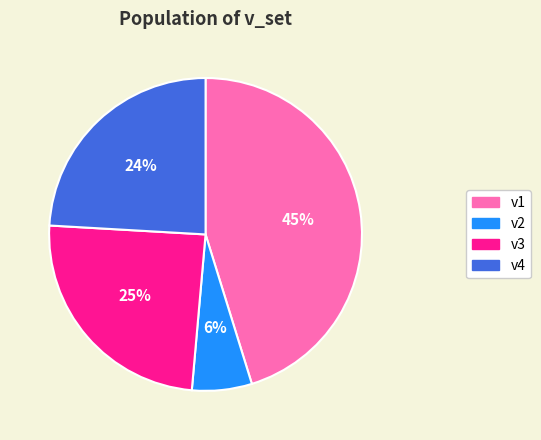

Combined, do v3 and v2 account for over 50%?

No